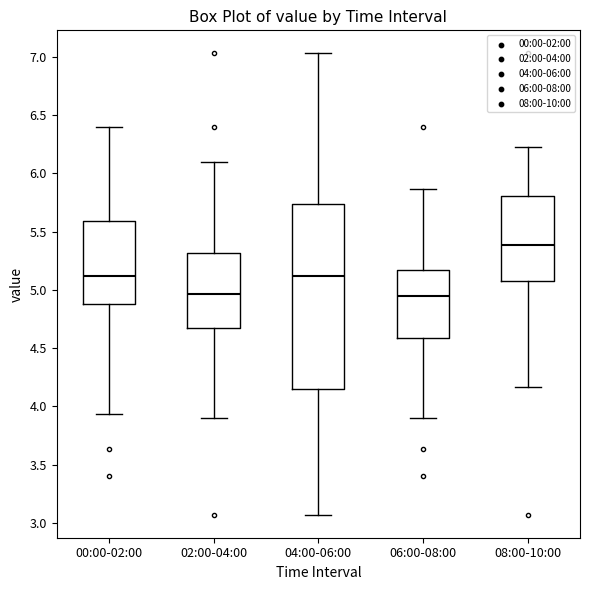

Comparing the boxes themselves (not the whiskers), which one is the tallest?

04:00-06:00